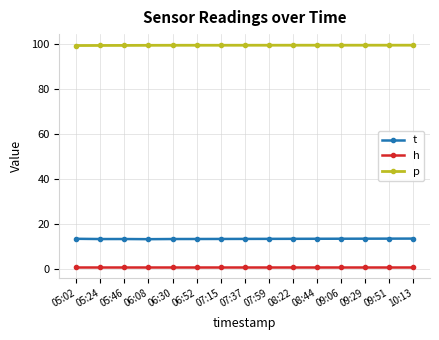

What is the greatest value displayed?

99.4